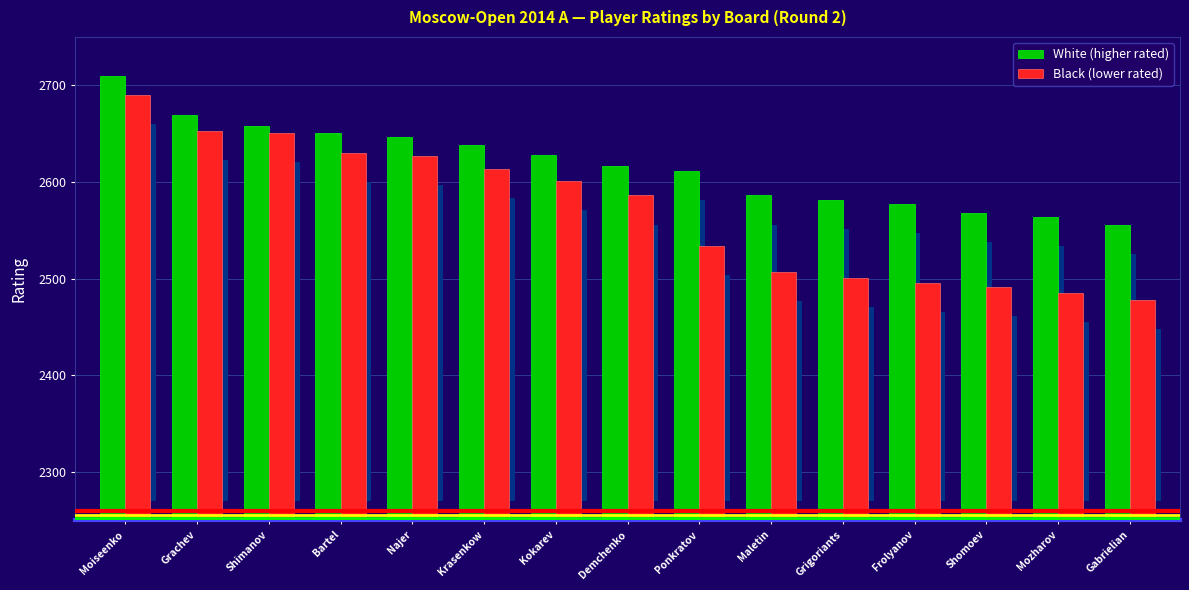

What is the label of the 1st bar from the left?

Moiseenko